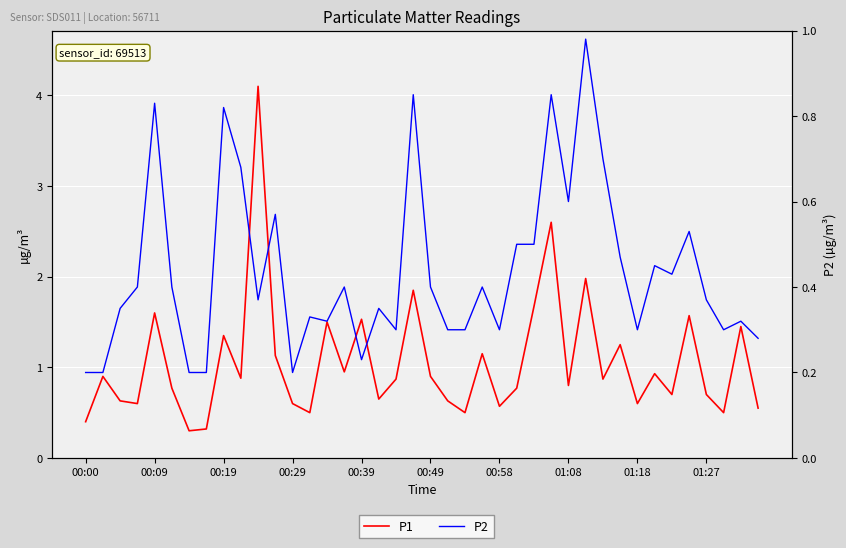

Rank the series by their maximum value, from lowest to highest.

P2, P1